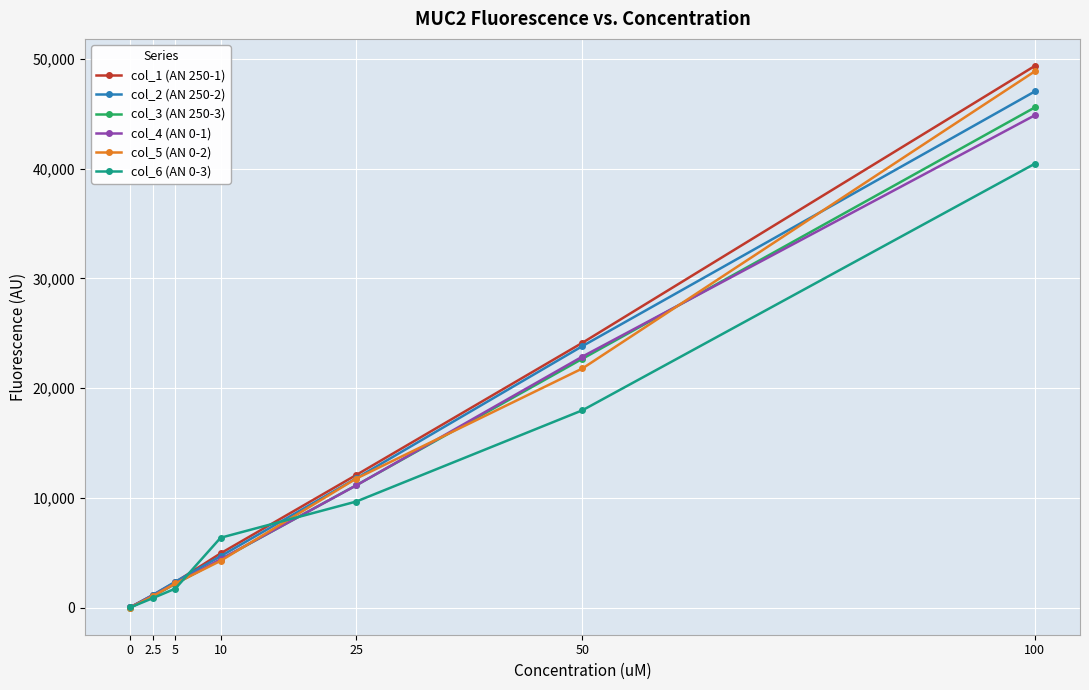

How many lines are shown in the chart?

6